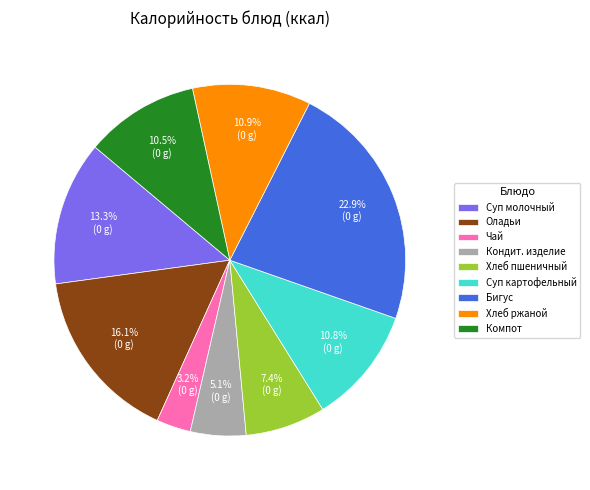

What portion of the pie excludes Чай?

96.8%